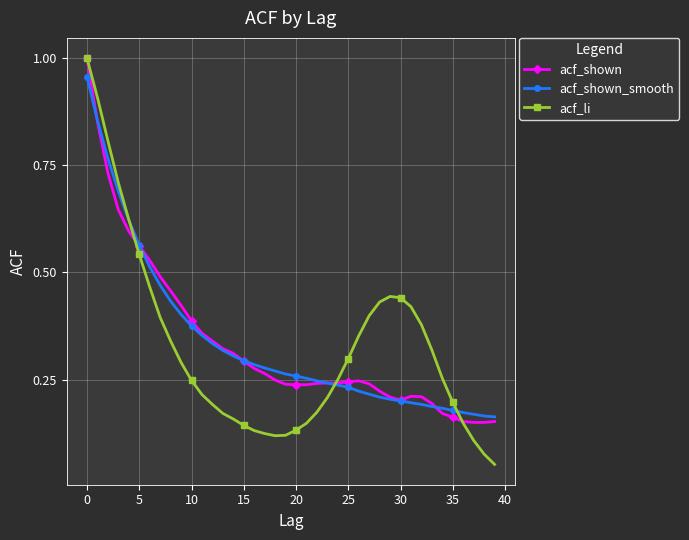

What are all the series names shown in the legend?

acf_shown, acf_shown_smooth, acf_li